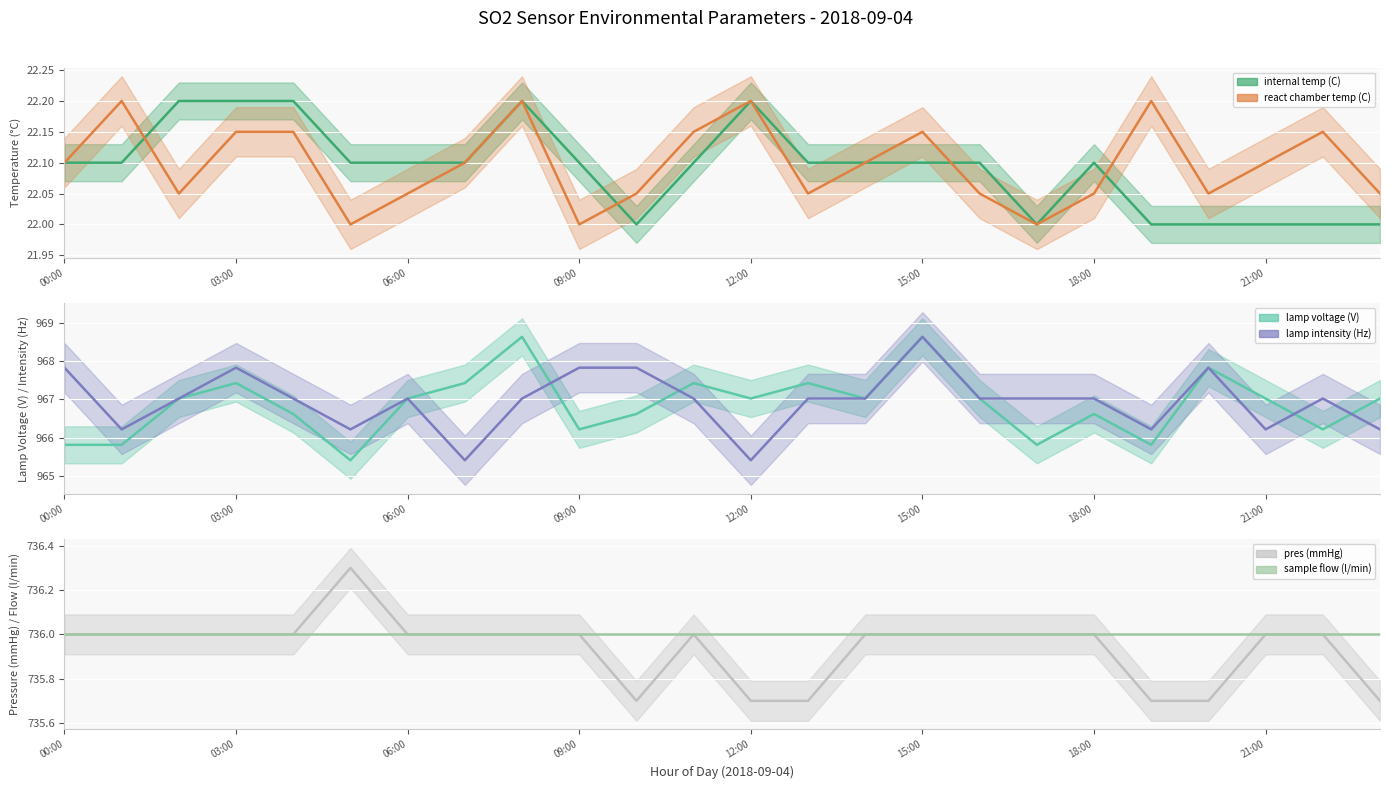

What is the label of the 24th point from the left?

23